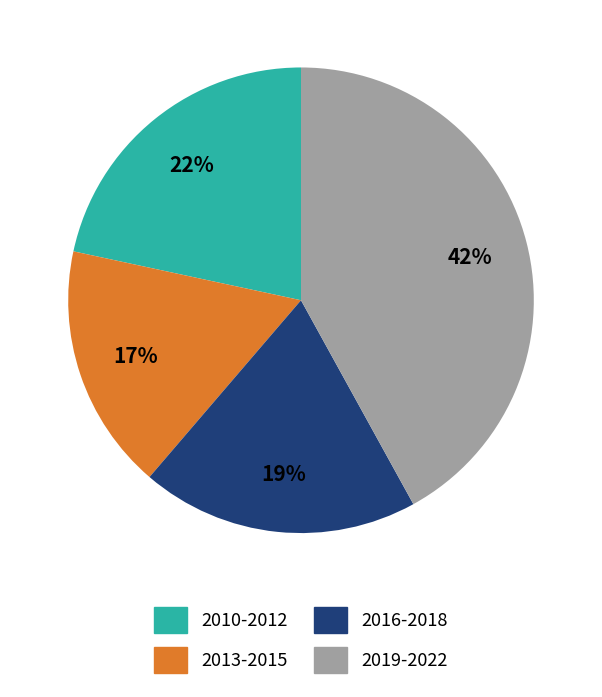

To the nearest percent, what is the difference between the largest and smallest slice percentages?

25%